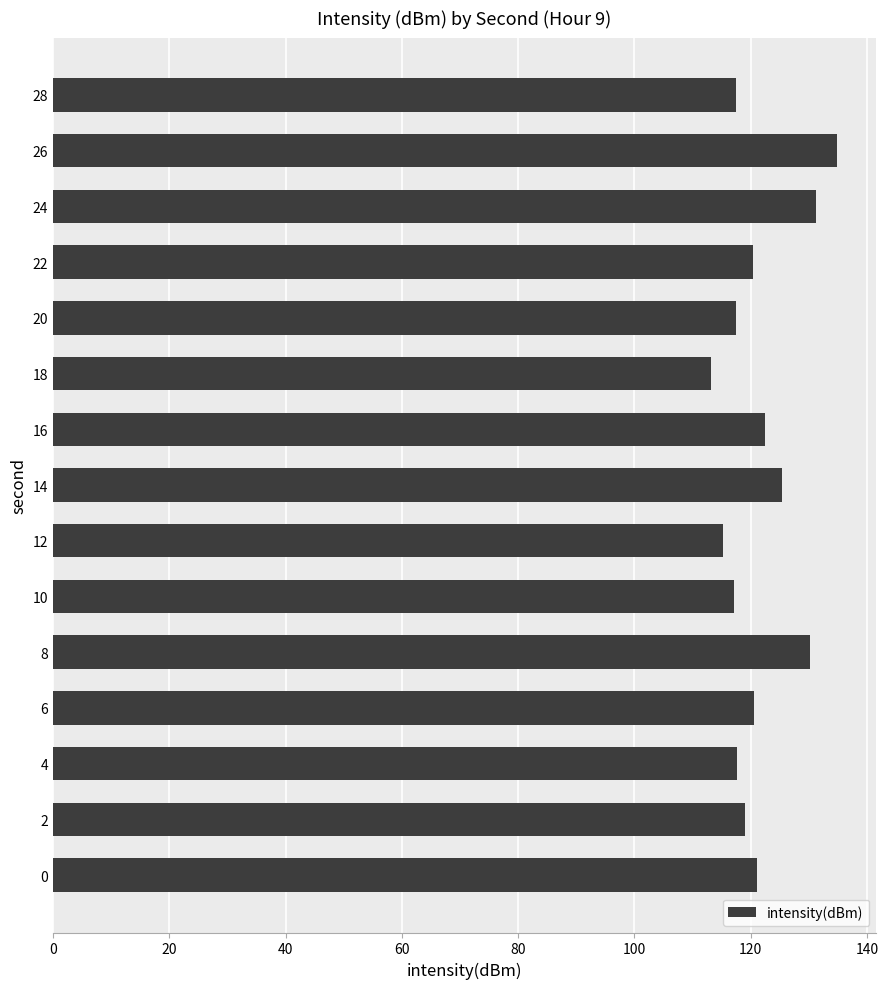

What is the sum of all values?

1823.3